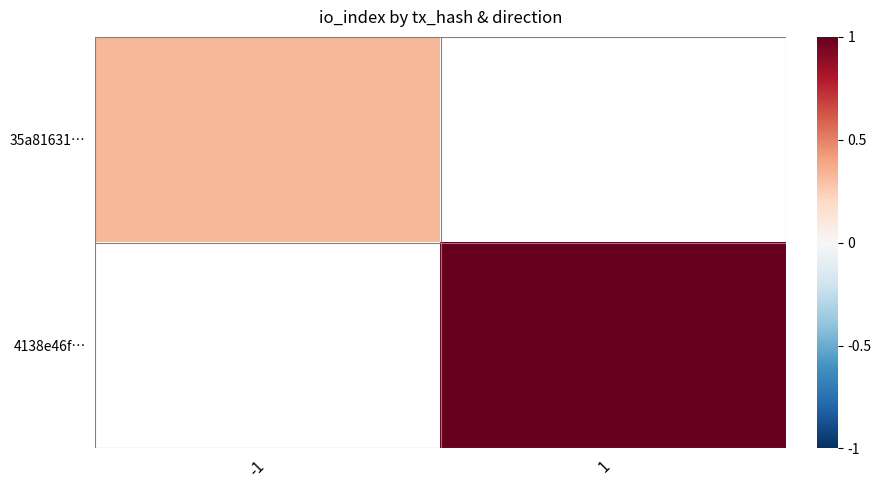

Rank the categories by 4138e46f… value from highest to lowest.

-1, 1